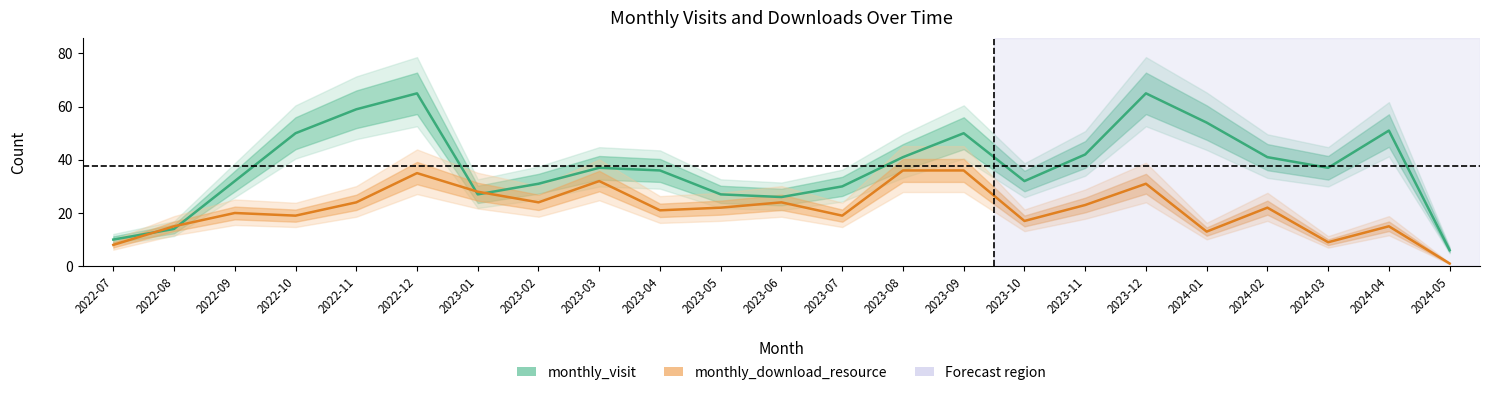

Reading left to right, transcribe all the data shown in this chart.

monthly_visit: 2022-07=10	2022-08=14	2022-09=32	2022-10=50	2022-11=59	2022-12=65	2023-01=27	2023-02=31	2023-03=37	2023-04=36	2023-05=27	2023-06=26	2023-07=30	2023-08=41	2023-09=50	2023-10=32	2023-11=42	2023-12=65	2024-01=54	2024-02=41	2024-03=37	2024-04=51	2024-05=6
monthly_download_resource: 2022-07=8	2022-08=15	2022-09=20	2022-10=19	2022-11=24	2022-12=35	2023-01=28	2023-02=24	2023-03=32	2023-04=21	2023-05=22	2023-06=24	2023-07=19	2023-08=36	2023-09=36	2023-10=17	2023-11=23	2023-12=31	2024-01=13	2024-02=22	2024-03=9	2024-04=15	2024-05=1